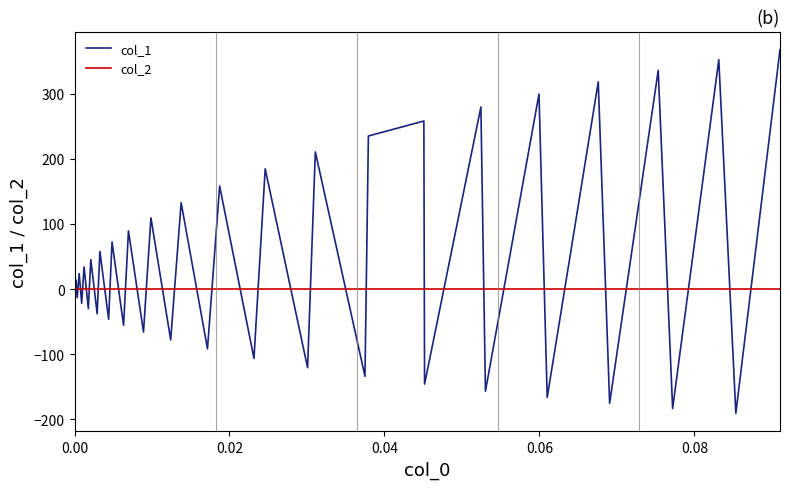

Which series has the largest range (max minus min)?

col_1